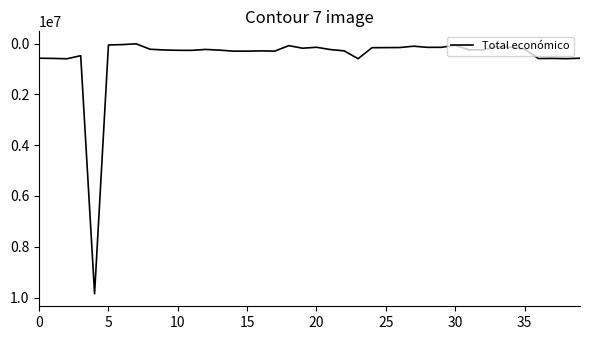

How many lines are shown in the chart?

1